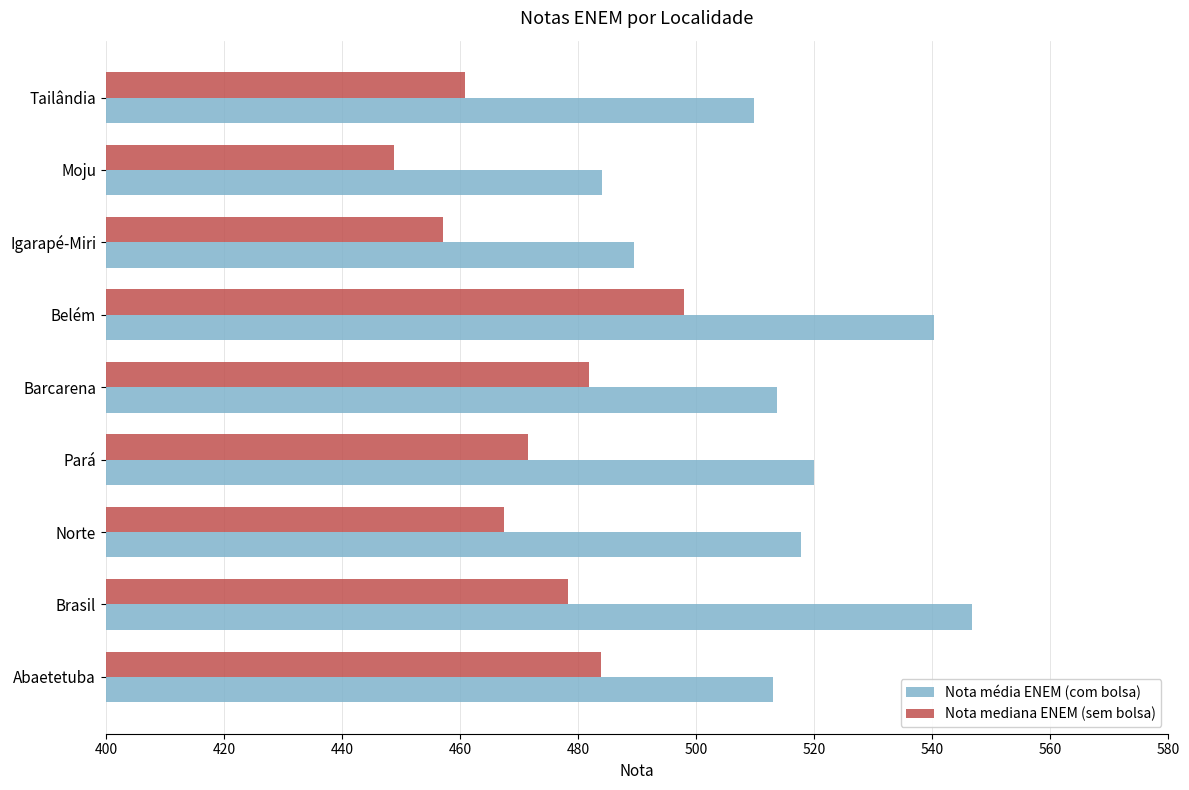

List the series in order of their peak value, lowest first.

Nota mediana ENEM (sem bolsa), Nota média ENEM (com bolsa)